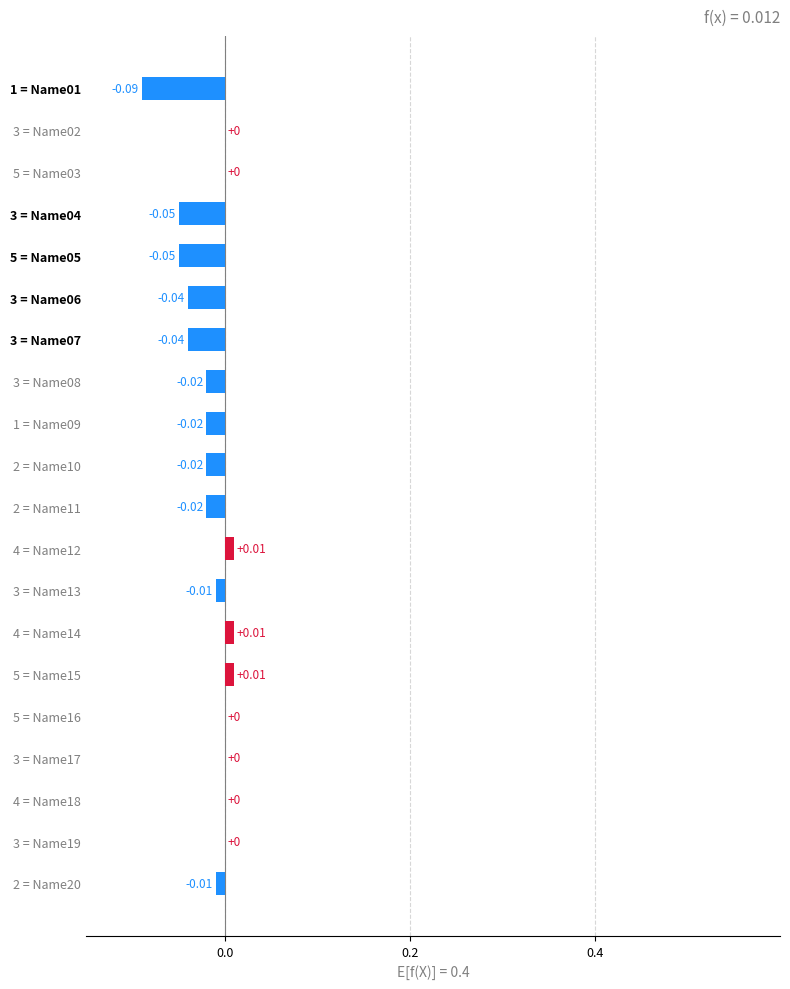

What is the sum of all values?

-0.3